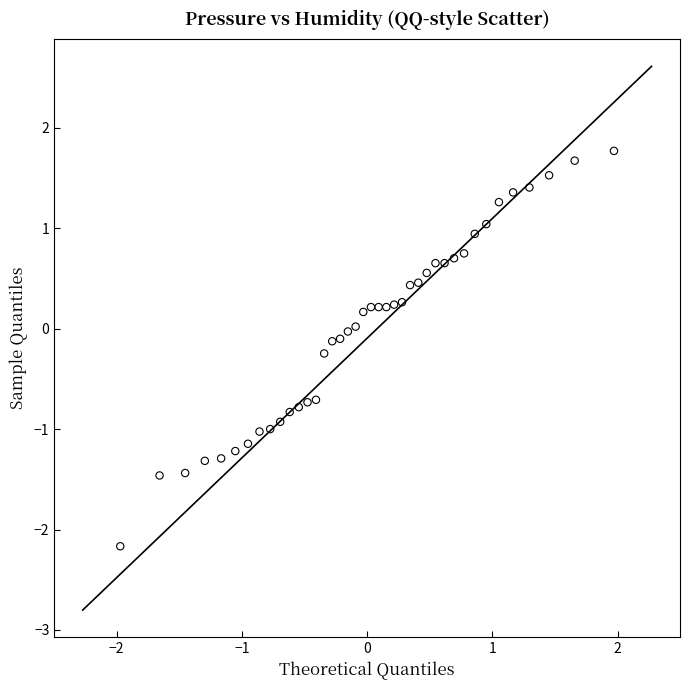

What is the range of X values (max minus min)?

3.9